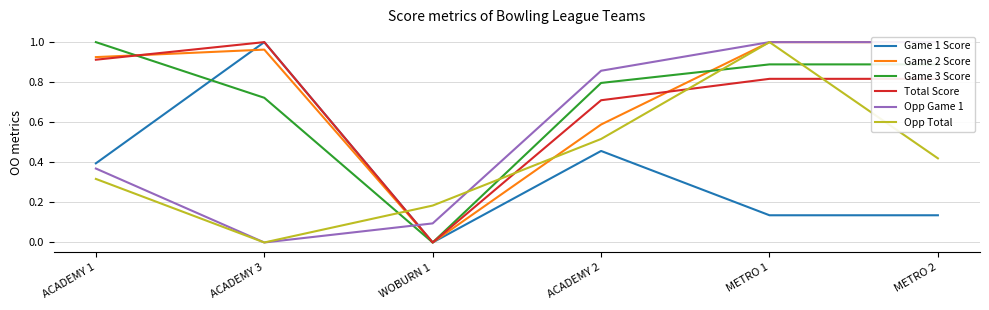

At which label is Opp Total closest to 0?

ACADEMY 3